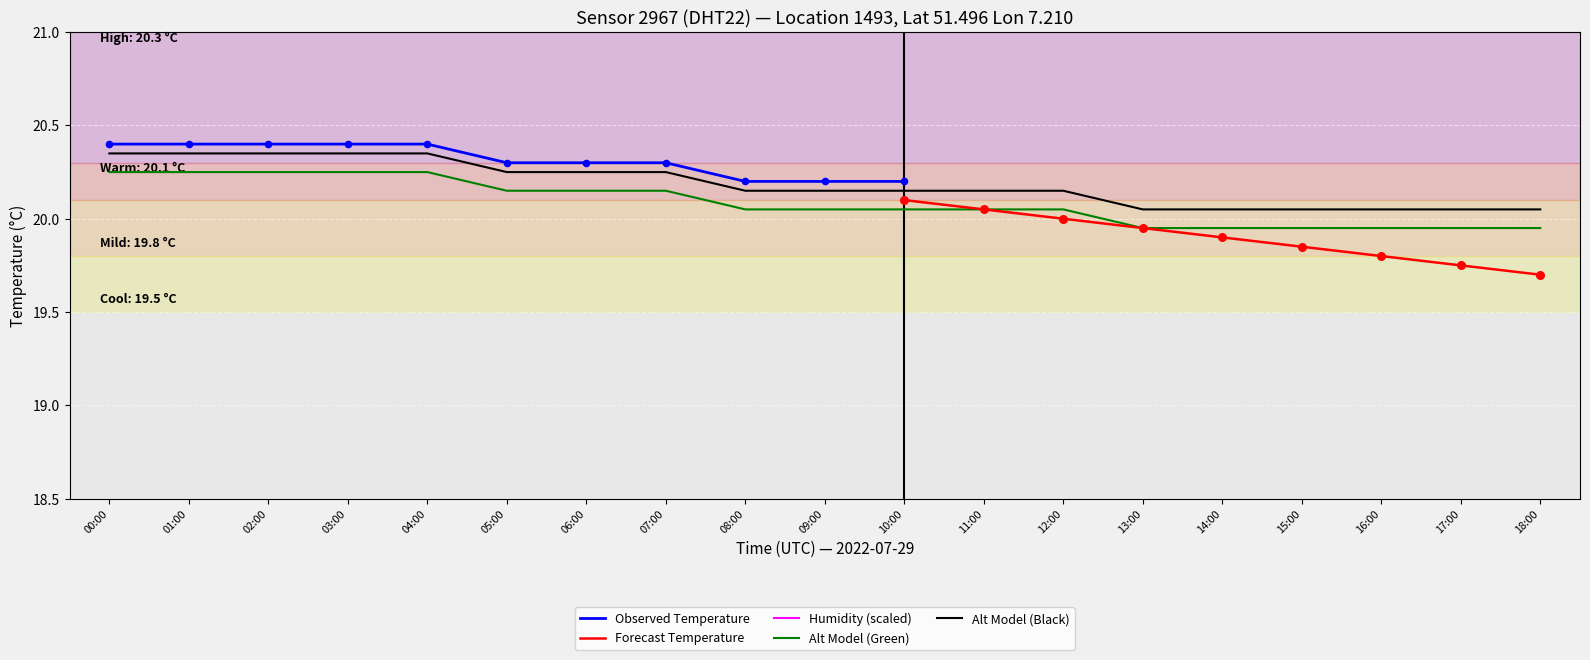

Which has a higher value, 07:00 or 02:00?

02:00